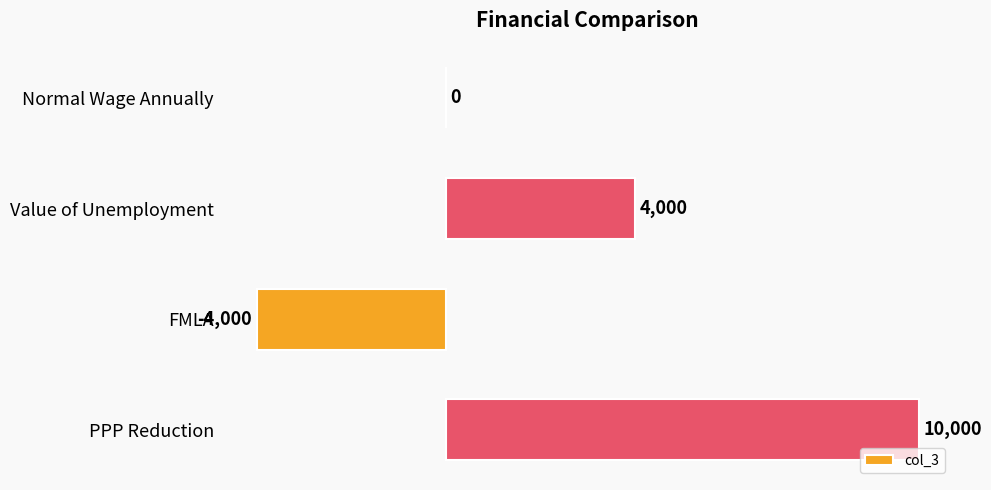

What is the sum of the values at PPP Reduction and Normal Wage Annually?

10000